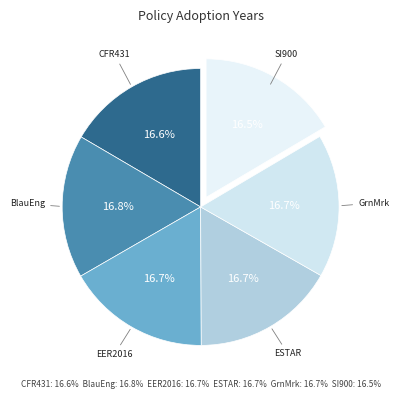

How many segments does this pie chart have?

6